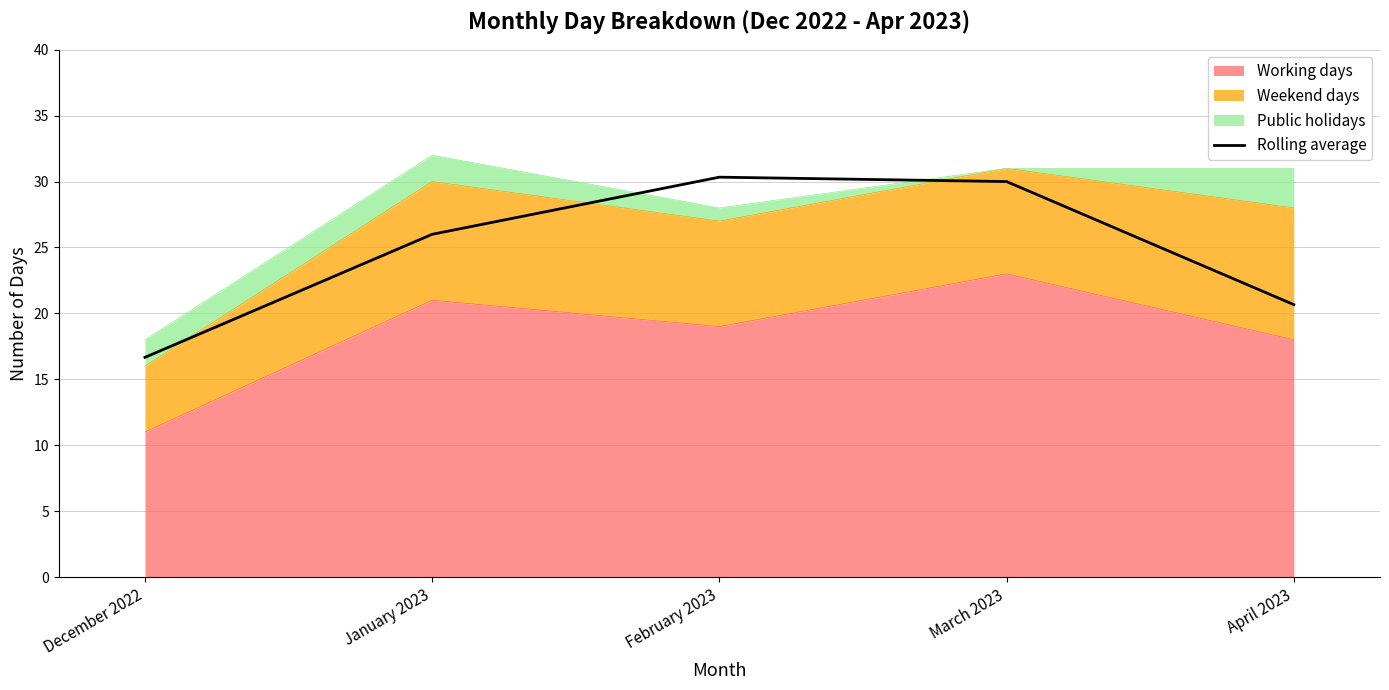

Approximately how many times larger is the value at February 2023 compared to April 2023?

1.5